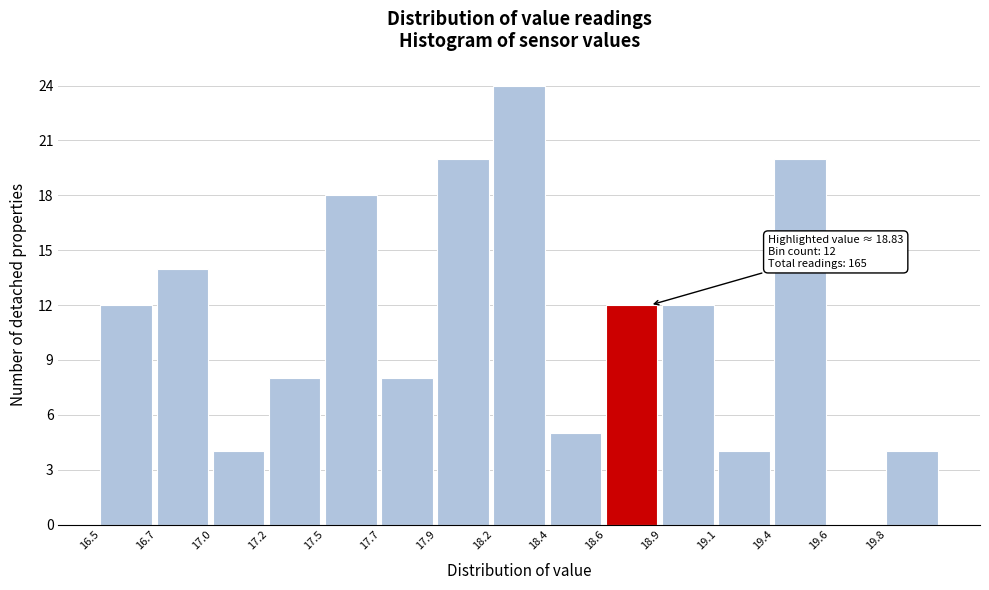

Reading right to left, transcribe all the data shown in this chart.

19.8=4	19.6=0	19.4=20	19.1=4	18.9=12	18.6=12	18.4=5	18.2=24	17.9=20	17.7=8	17.5=18	17.2=8	17.0=4	16.7=14	16.5=12